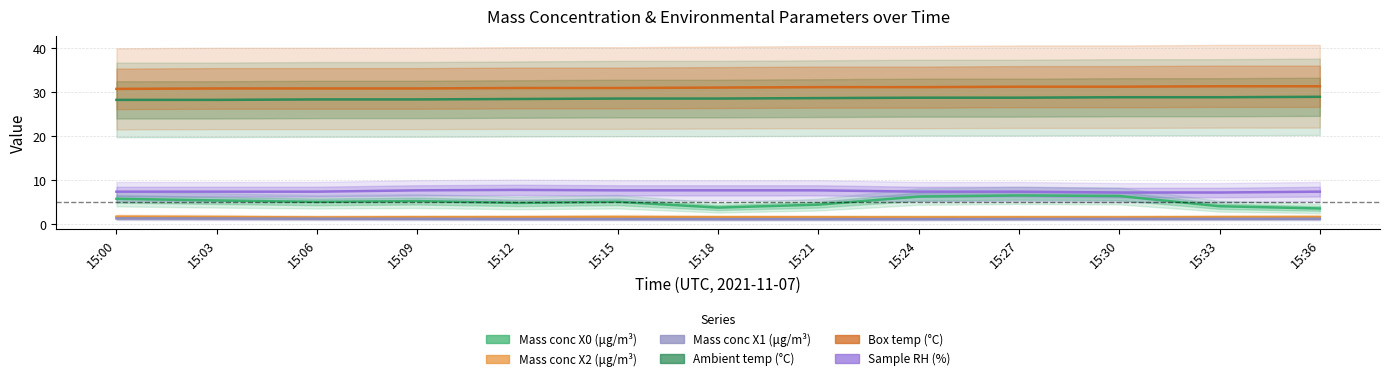

Reading right to left, transcribe all the data shown in this chart.

Mass conc X0 (μg/m³): 15:36=3.6	15:33=4.1	15:30=6.4	15:27=6.5	15:24=6.3	15:21=4.4	15:18=3.8	15:15=5.1	15:12=4.8	15:09=5.2	15:06=5.1	15:03=5.4	15:00=5.8
Mass conc X2 (μg/m³): 15:36=1.6	15:33=1.6	15:30=1.5	15:27=1.6	15:24=1.5	15:21=1.6	15:18=1.6	15:15=1.6	15:12=1.6	15:09=1.6	15:06=1.5	15:03=1.6	15:00=1.7
Mass conc X1 (μg/m³): 15:36=1.2	15:33=1.2	15:30=1.2	15:27=1.2	15:24=1.1	15:21=1.1	15:18=1.1	15:15=1.2	15:12=1.2	15:09=1.2	15:06=1.2	15:03=1.3	15:00=1.3
Ambient temp (°C): 15:36=29.0	15:33=28.9	15:30=28.9	15:27=28.8	15:24=28.8	15:21=28.7	15:18=28.6	15:15=28.6	15:12=28.5	15:09=28.4	15:06=28.4	15:03=28.3	15:00=28.3
Box temp (°C): 15:36=31.4	15:33=31.4	15:30=31.3	15:27=31.3	15:24=31.2	15:21=31.2	15:18=31.1	15:15=31.0	15:12=31.0	15:09=30.9	15:06=30.9	15:03=30.9	15:00=30.8
Sample RH (%): 15:36=7.4	15:33=7.2	15:30=7.2	15:27=7.4	15:24=7.4	15:21=7.7	15:18=7.7	15:15=7.7	15:12=7.8	15:09=7.7	15:06=7.4	15:03=7.4	15:00=7.4